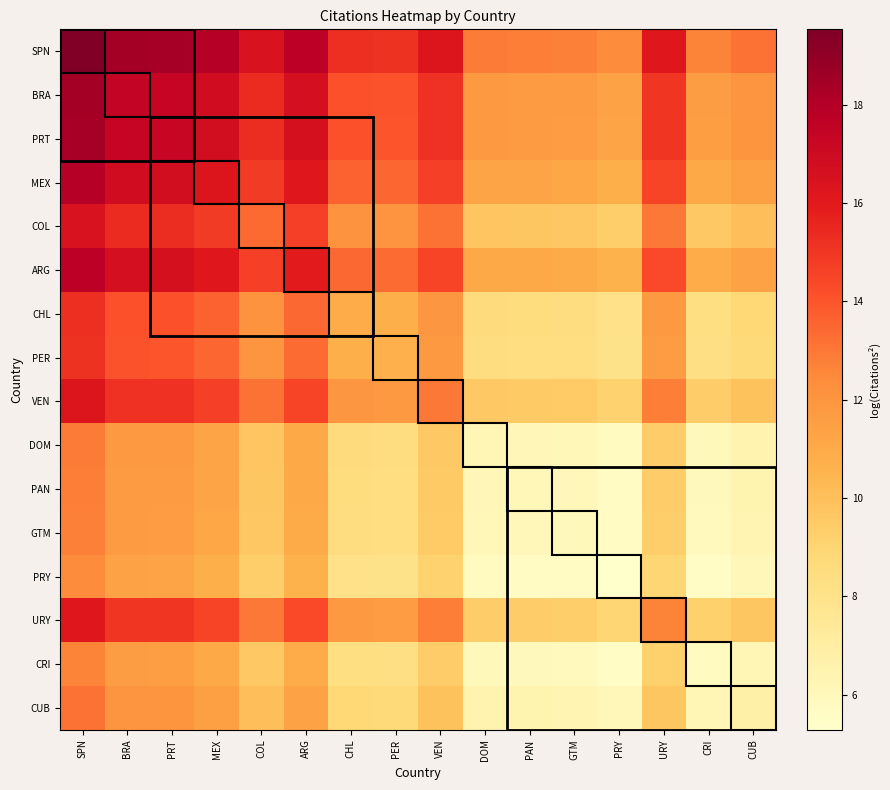

Reading right to left, list all the values displayed in this chart.

SPN: CUB=13.1	CRI=12.7	URY=16.1	PRY=12.4	GTM=12.8	PAN=12.8	DOM=12.9	VEN=16.3	PER=15.1	CHL=15.2	ARG=17.7	COL=16.5	MEX=17.9	PRT=18.4	BRA=18.5	SPN=19.5
BRA: CUB=12.1	CRI=11.6	URY=15.0	PRY=11.3	GTM=11.7	PAN=11.7	DOM=11.8	VEN=15.2	PER=14.0	CHL=14.1	ARG=16.7	COL=15.4	MEX=16.8	PRT=17.3	BRA=17.4	SPN=18.5
PRT: CUB=12.0	CRI=11.5	URY=15.0	PRY=11.3	GTM=11.6	PAN=11.7	DOM=11.7	VEN=15.1	PER=14.0	CHL=14.1	ARG=16.6	COL=15.3	MEX=16.8	PRT=17.3	BRA=17.3	SPN=18.4
MEX: CUB=11.5	CRI=11.0	URY=14.5	PRY=10.8	GTM=11.1	PAN=11.2	DOM=11.2	VEN=14.6	PER=13.5	CHL=13.6	ARG=16.1	COL=14.8	MEX=16.3	PRT=16.8	BRA=16.8	SPN=17.9
COL: CUB=10.1	CRI=9.6	URY=13.0	PRY=9.3	GTM=9.7	PAN=9.7	DOM=9.8	VEN=13.2	PER=12.0	CHL=12.1	ARG=14.7	COL=13.4	MEX=14.8	PRT=15.3	BRA=15.4	SPN=16.5
ARG: CUB=11.3	CRI=10.9	URY=14.3	PRY=10.6	GTM=11.0	PAN=11.0	DOM=11.1	VEN=14.5	PER=13.3	CHL=13.4	ARG=16.0	COL=14.7	MEX=16.1	PRT=16.6	BRA=16.7	SPN=17.7
CHL: CUB=8.8	CRI=8.3	URY=11.8	PRY=8.1	GTM=8.4	PAN=8.5	DOM=8.5	VEN=11.9	PER=10.8	CHL=10.9	ARG=13.4	COL=12.1	MEX=13.6	PRT=14.1	BRA=14.1	SPN=15.2
PER: CUB=8.7	CRI=8.2	URY=11.7	PRY=8.0	GTM=8.3	PAN=8.4	DOM=8.4	VEN=11.8	PER=10.7	CHL=10.8	ARG=13.3	COL=12.0	MEX=13.5	PRT=14.0	BRA=14.0	SPN=15.1
VEN: CUB=9.9	CRI=9.4	URY=12.8	PRY=9.1	GTM=9.5	PAN=9.5	DOM=9.6	VEN=13.0	PER=11.8	CHL=11.9	ARG=14.5	COL=13.2	MEX=14.6	PRT=15.1	BRA=15.2	SPN=16.3
DOM: CUB=6.5	CRI=6.0	URY=9.4	PRY=5.7	GTM=6.1	PAN=6.1	DOM=6.2	VEN=9.6	PER=8.4	CHL=8.5	ARG=11.1	COL=9.8	MEX=11.2	PRT=11.7	BRA=11.8	SPN=12.9
PAN: CUB=6.4	CRI=5.9	URY=9.4	PRY=5.7	GTM=6.0	PAN=6.1	DOM=6.1	VEN=9.5	PER=8.4	CHL=8.5	ARG=11.0	COL=9.7	MEX=11.2	PRT=11.7	BRA=11.7	SPN=12.8
GTM: CUB=6.4	CRI=5.9	URY=9.3	PRY=5.6	GTM=6.0	PAN=6.0	DOM=6.1	VEN=9.5	PER=8.3	CHL=8.4	ARG=11.0	COL=9.7	MEX=11.1	PRT=11.6	BRA=11.7	SPN=12.8
PRY: CUB=6.0	CRI=5.5	URY=9.0	PRY=5.3	GTM=5.6	PAN=5.7	DOM=5.7	VEN=9.1	PER=8.0	CHL=8.1	ARG=10.6	COL=9.3	MEX=10.8	PRT=11.3	BRA=11.3	SPN=12.4
URY: CUB=9.7	CRI=9.2	URY=12.7	PRY=9.0	GTM=9.3	PAN=9.4	DOM=9.4	VEN=12.8	PER=11.7	CHL=11.8	ARG=14.3	COL=13.0	MEX=14.5	PRT=15.0	BRA=15.0	SPN=16.1
CRI: CUB=6.3	CRI=5.8	URY=9.2	PRY=5.5	GTM=5.9	PAN=5.9	DOM=6.0	VEN=9.4	PER=8.2	CHL=8.3	ARG=10.9	COL=9.6	MEX=11.0	PRT=11.5	BRA=11.6	SPN=12.7
CUB: CUB=6.7	CRI=6.3	URY=9.7	PRY=6.0	GTM=6.4	PAN=6.4	DOM=6.5	VEN=9.9	PER=8.7	CHL=8.8	ARG=11.3	COL=10.1	MEX=11.5	PRT=12.0	BRA=12.1	SPN=13.1